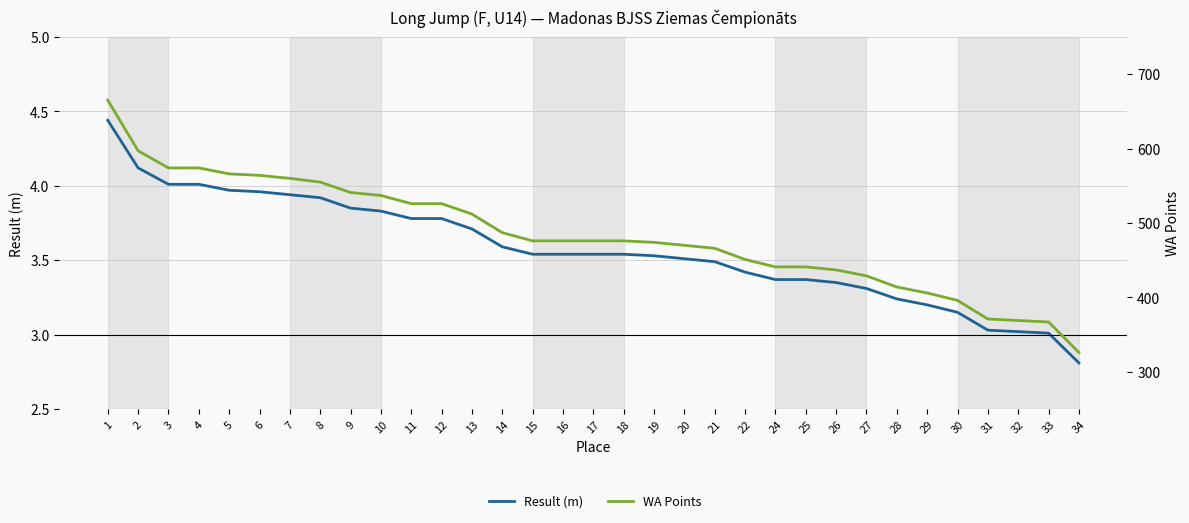

What is the spread (max minus min) of values at 25?

437.6